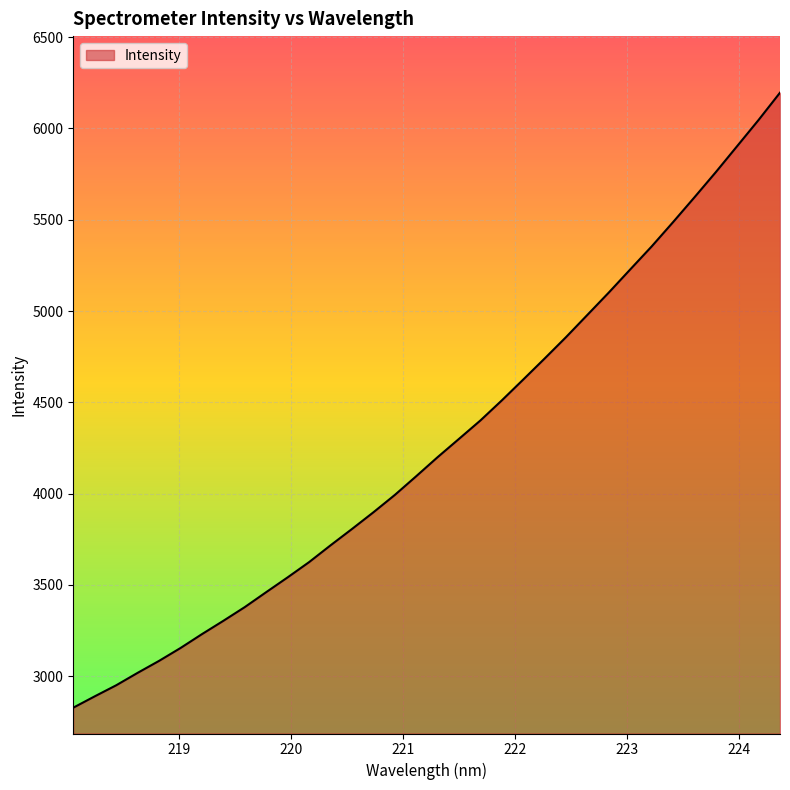

What is the difference between the maximum and minimum values?

3367.4